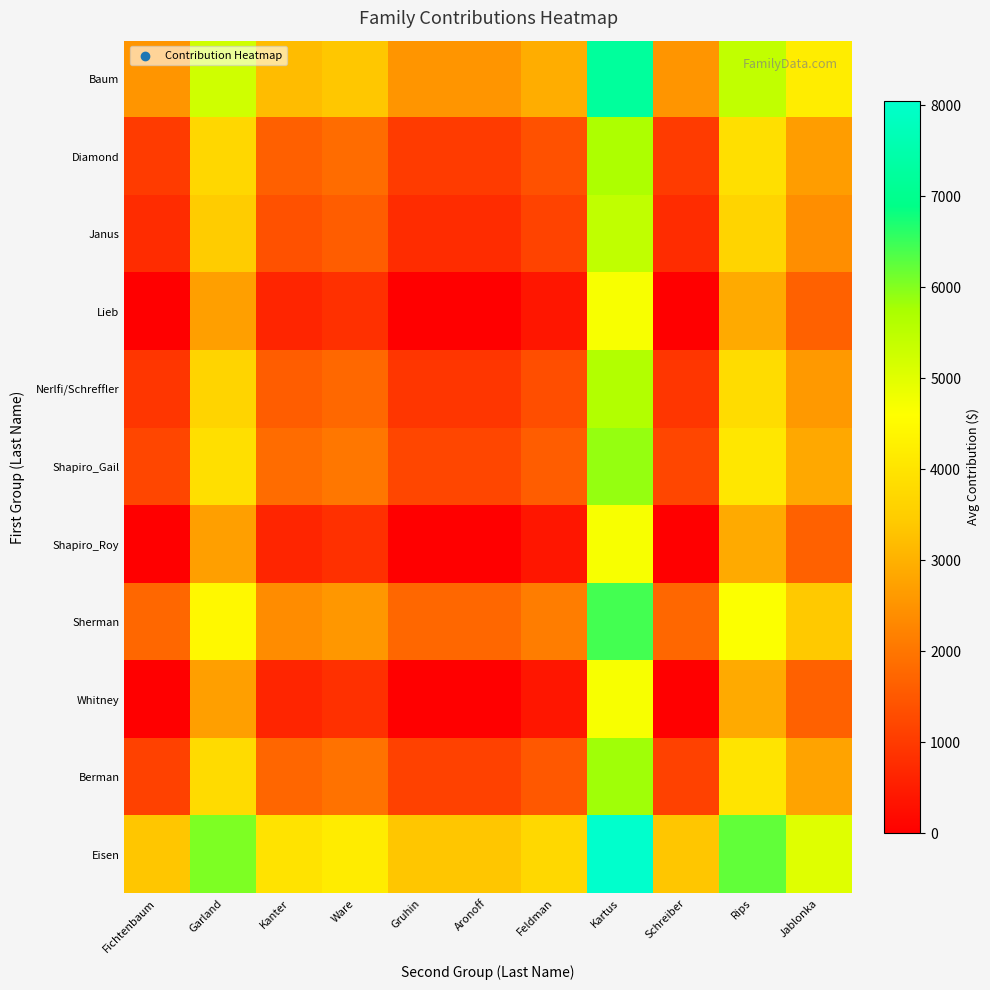

At Aronoff, list the series in order from smallest to largest.

Shapiro_Roy, Whitney, Lieb, Janus, Nerlfi/Schreffler, Diamond, Berman, Shapiro_Gail, Sherman, Baum, Eisen